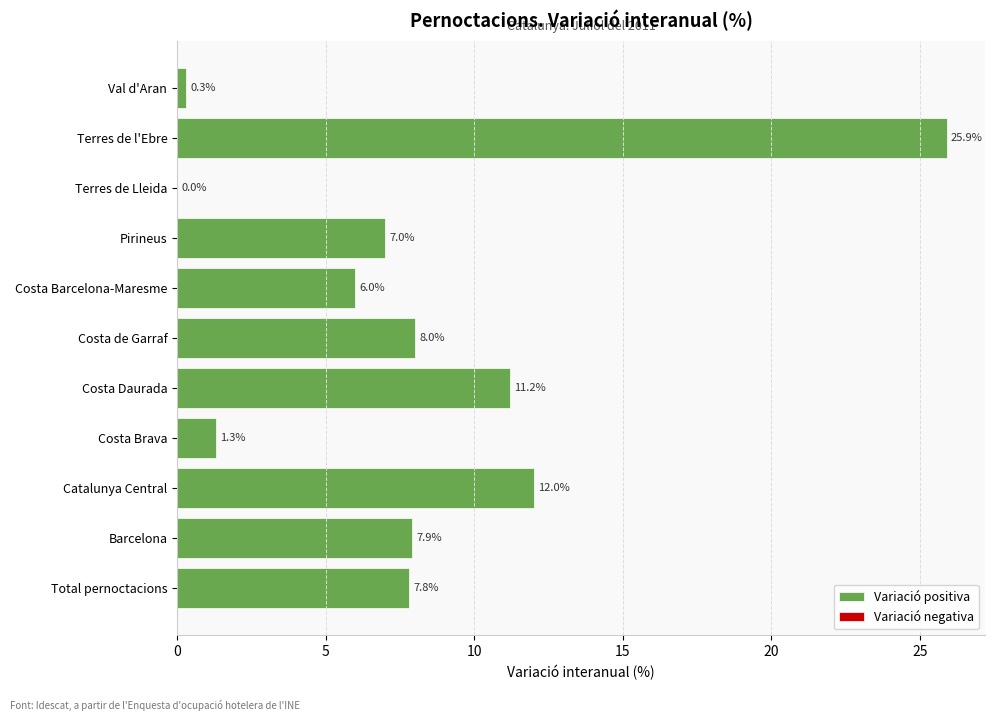

True or false: the data shows -15.2 at Terres de Lleida.

False